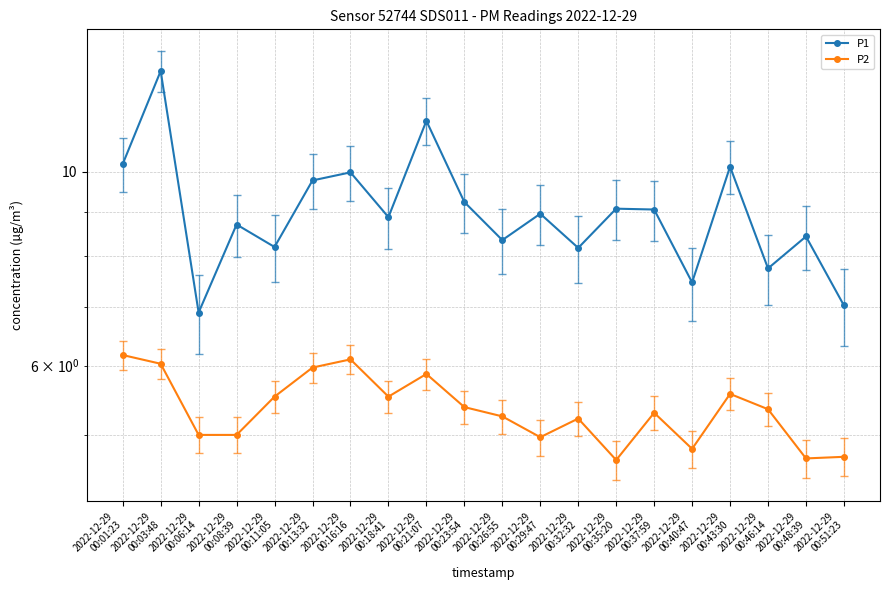

What is the label of the 9th point from the right?

2022-12-29
00:29:47